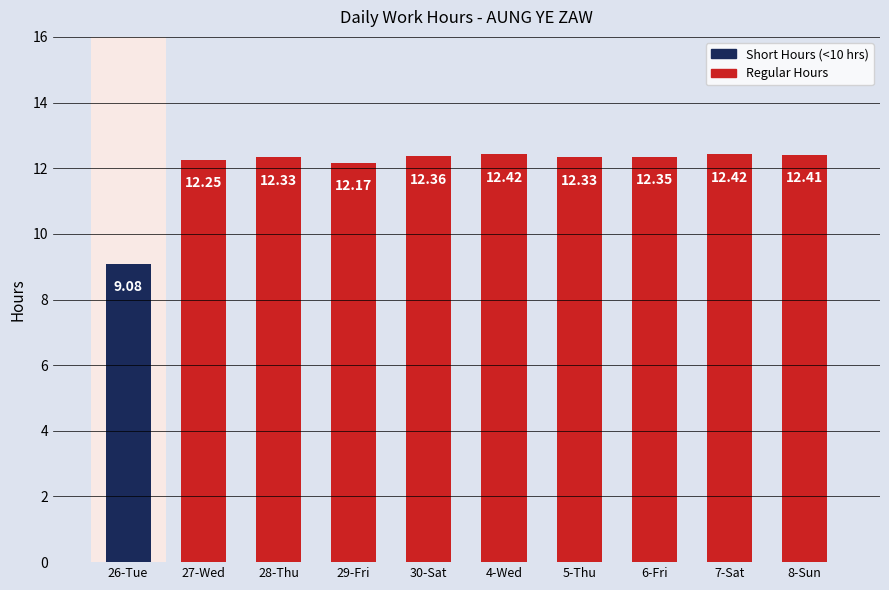

The chart shows a value of 9.1 at 26-Tue. True or false?

True